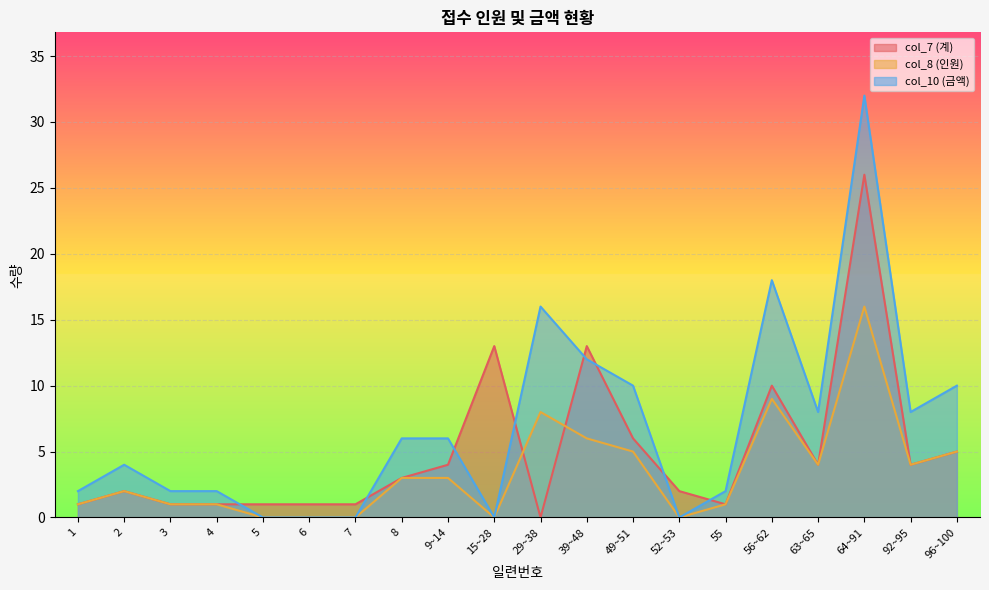

Where is the first local maximum for col_7 (계)?

2